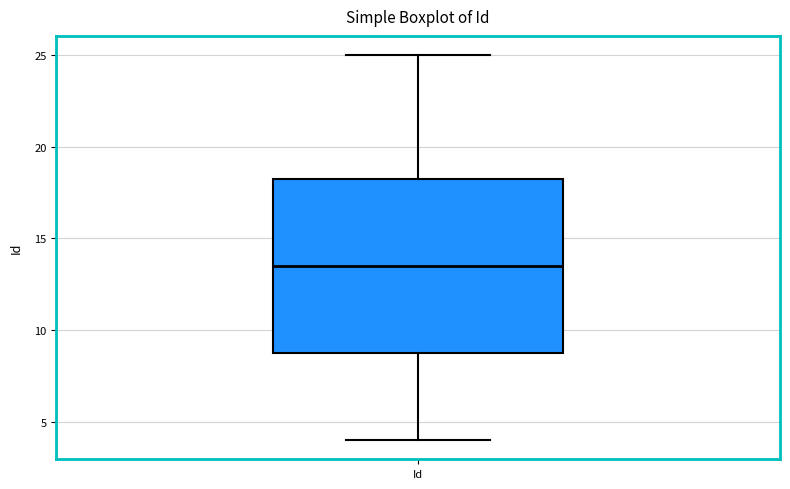

Transcribe this box plot: give where the median line is, the range the box spans, and where the two whiskers end, as read against the y-axis. The values are not printed on the chart, so give them approximately, as read against the axis.

median 13.5, box 9.0 to 18.5, whiskers 4.0 to 25.0